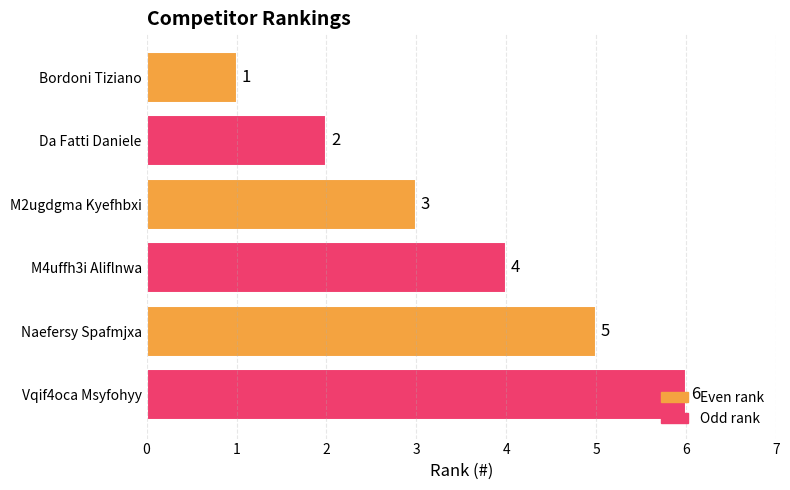

What is the ratio of the value at Vqif4oca Msyfohyy to the value at Naefersy Spafmjxa?

1.2